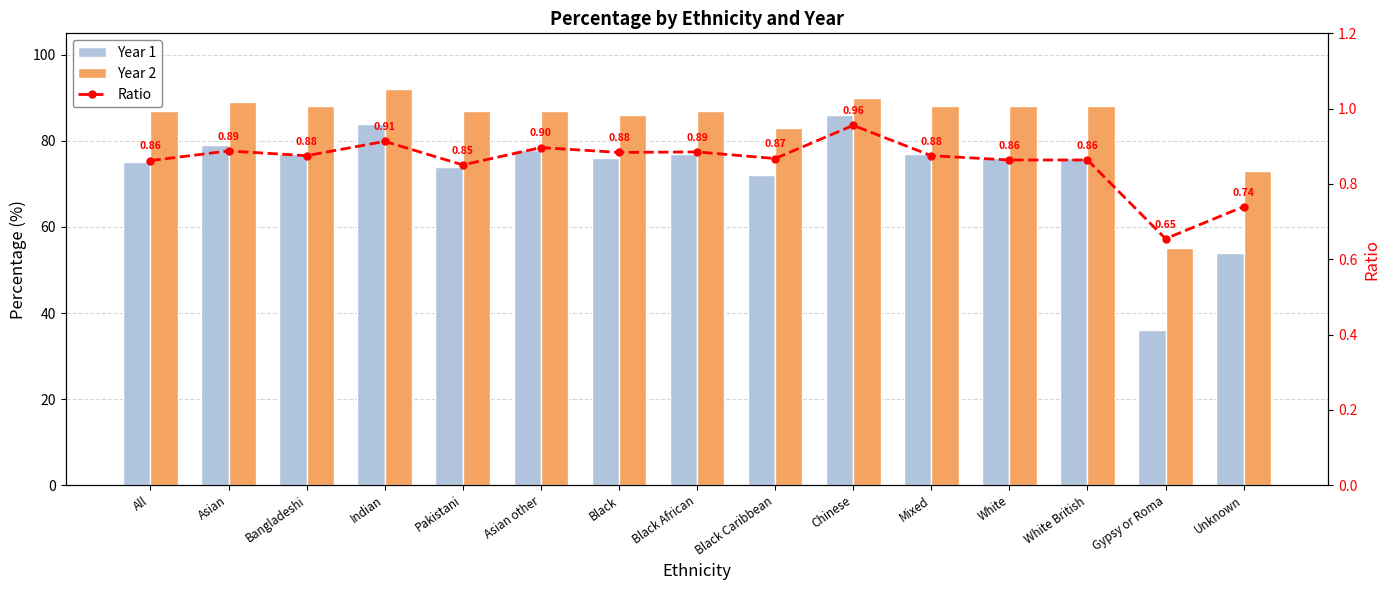

Reading right to left, what are all the values shown in this chart?

Year 1: Unknown=54.0	Gypsy or Roma=36.0	White British=76.0	White=76.0	Mixed=77.0	Chinese=86.0	Black Caribbean=72.0	Black African=77.0	Black=76.0	Asian other=78.0	Pakistani=74.0	Indian=84.0	Bangladeshi=77.0	Asian=79.0	All=75.0
Year 2: Unknown=73.0	Gypsy or Roma=55.0	White British=88.0	White=88.0	Mixed=88.0	Chinese=90.0	Black Caribbean=83.0	Black African=87.0	Black=86.0	Asian other=87.0	Pakistani=87.0	Indian=92.0	Bangladeshi=88.0	Asian=89.0	All=87.0
Ratio: Unknown=0.7	Gypsy or Roma=0.7	White British=0.9	White=0.9	Mixed=0.9	Chinese=1.0	Black Caribbean=0.9	Black African=0.9	Black=0.9	Asian other=0.9	Pakistani=0.9	Indian=0.9	Bangladeshi=0.9	Asian=0.9	All=0.9